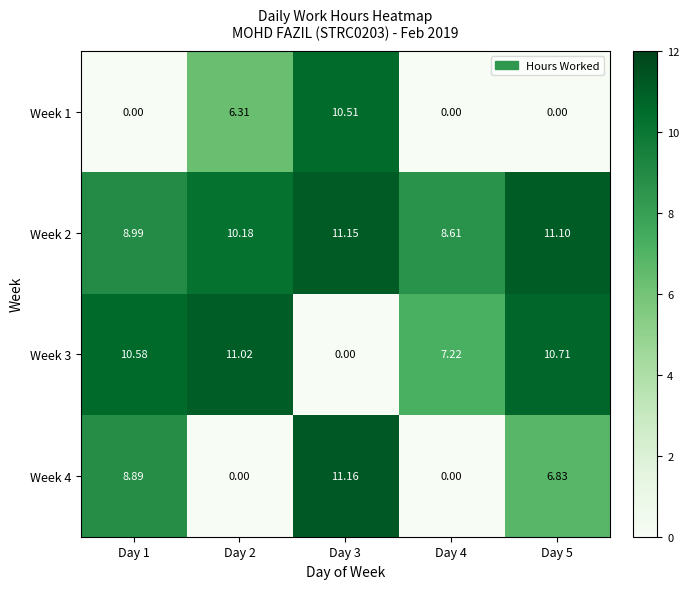

Is the value of Week 4 at Day 2 greater than the value of Week 3 at Day 4?

No